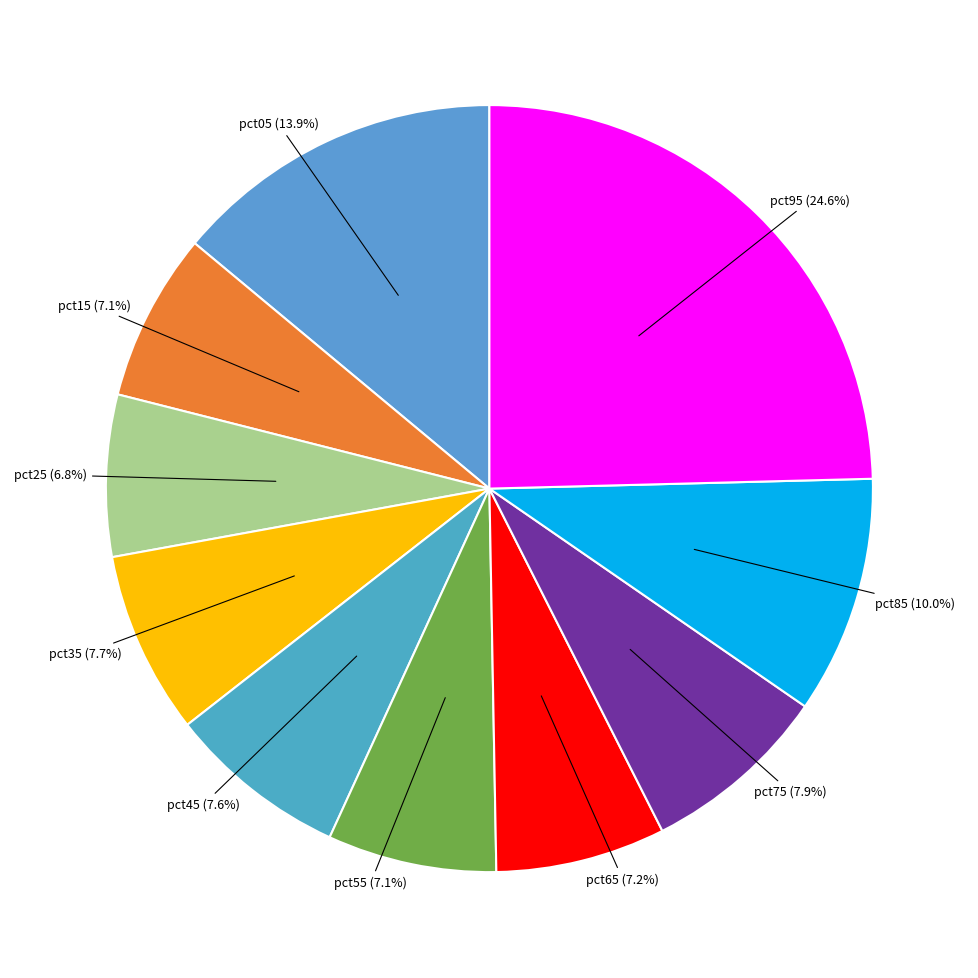

How many segments does this pie chart have?

10